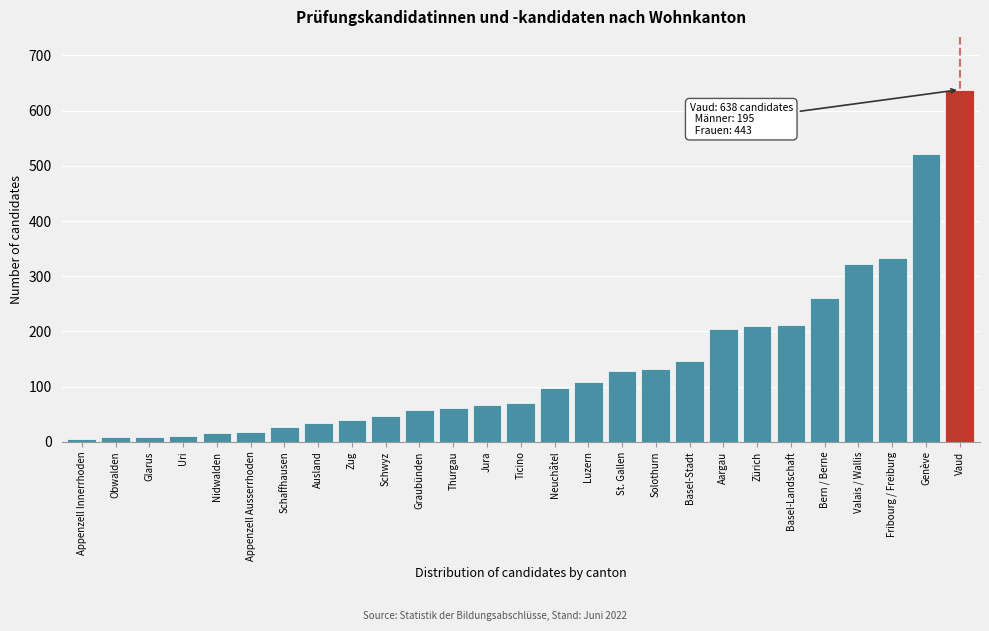

What is the label of the 17th bar from the left?

St. Gallen